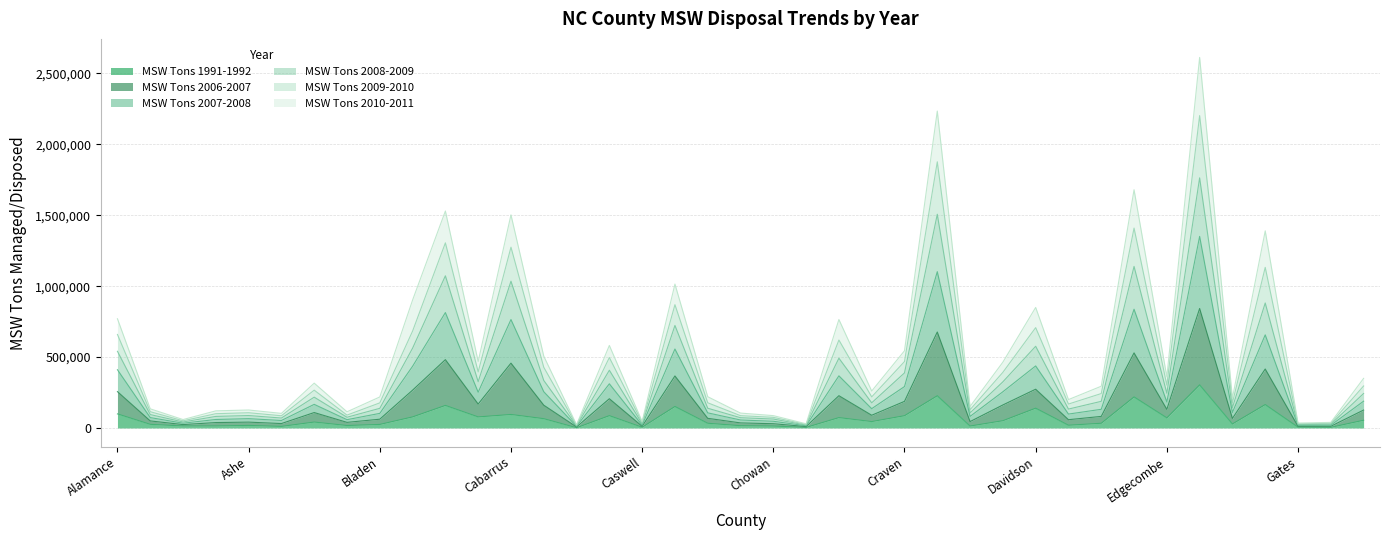

What is the difference between the highest and lowest values at Davidson?

710222.6